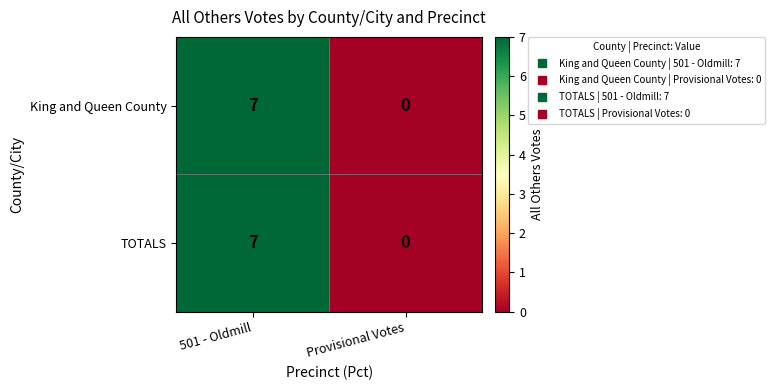

The value of TOTALS at 501 - Oldmill is 2. True or false?

False